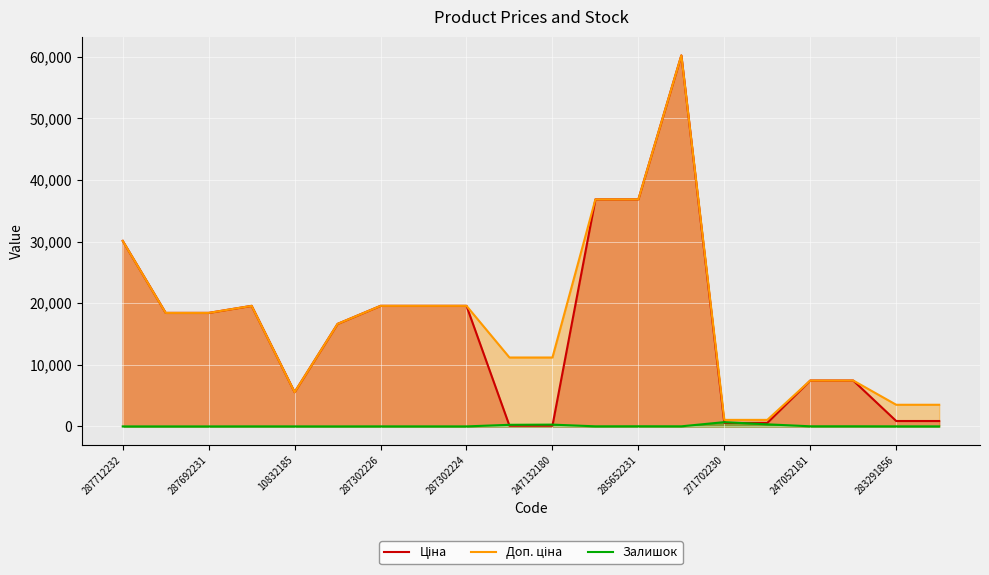

The Доп. ціна series shows 1060.0 at 15. True or false?

True